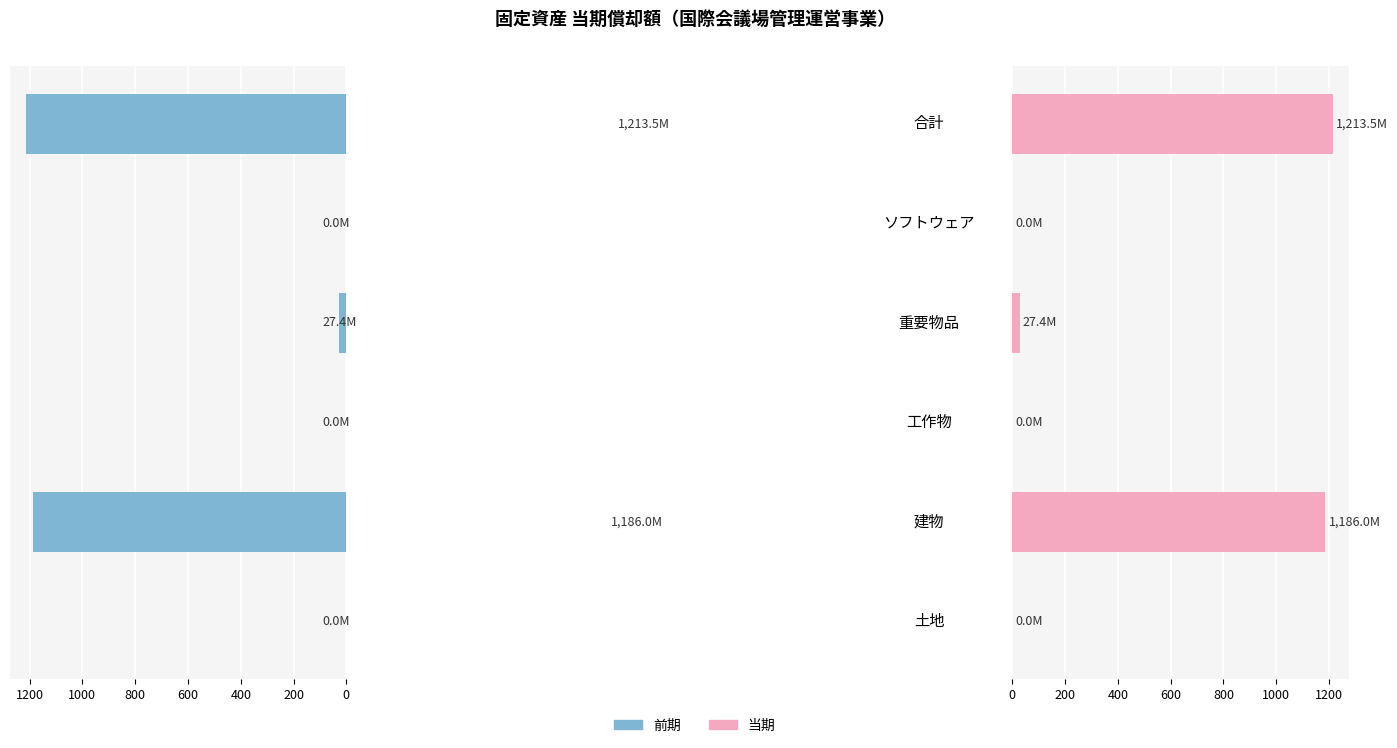

True or false: 当期償却額（前期） has a value of 461.0 at 土地.

False